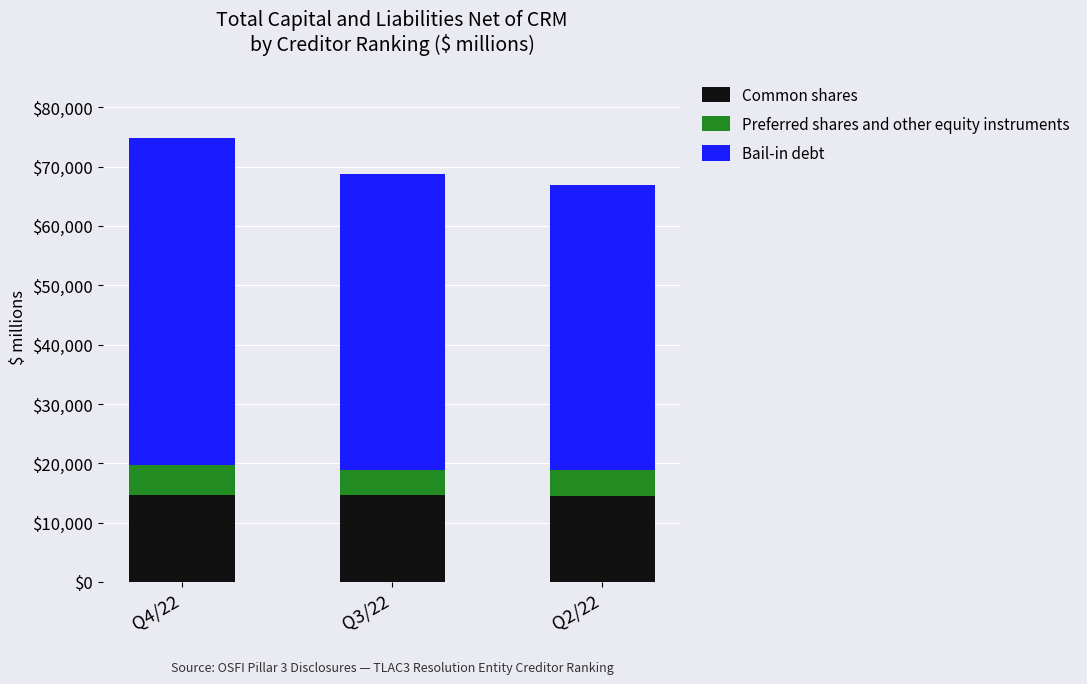

Count the number of categories in the chart.

3